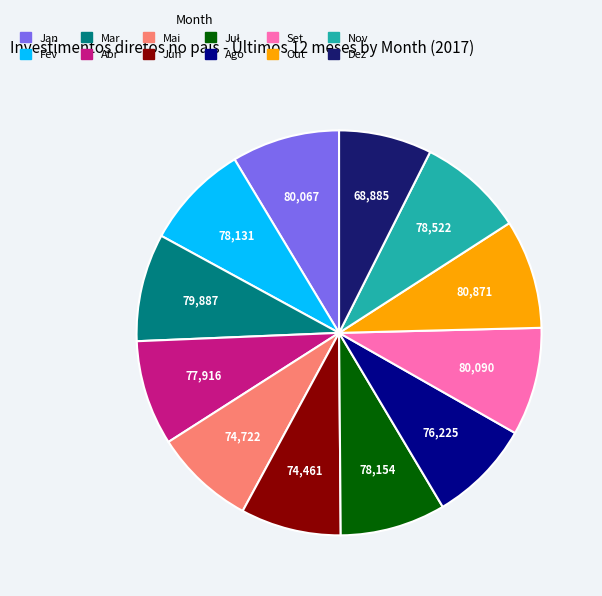

Does Mar represent more than half of the total?

No